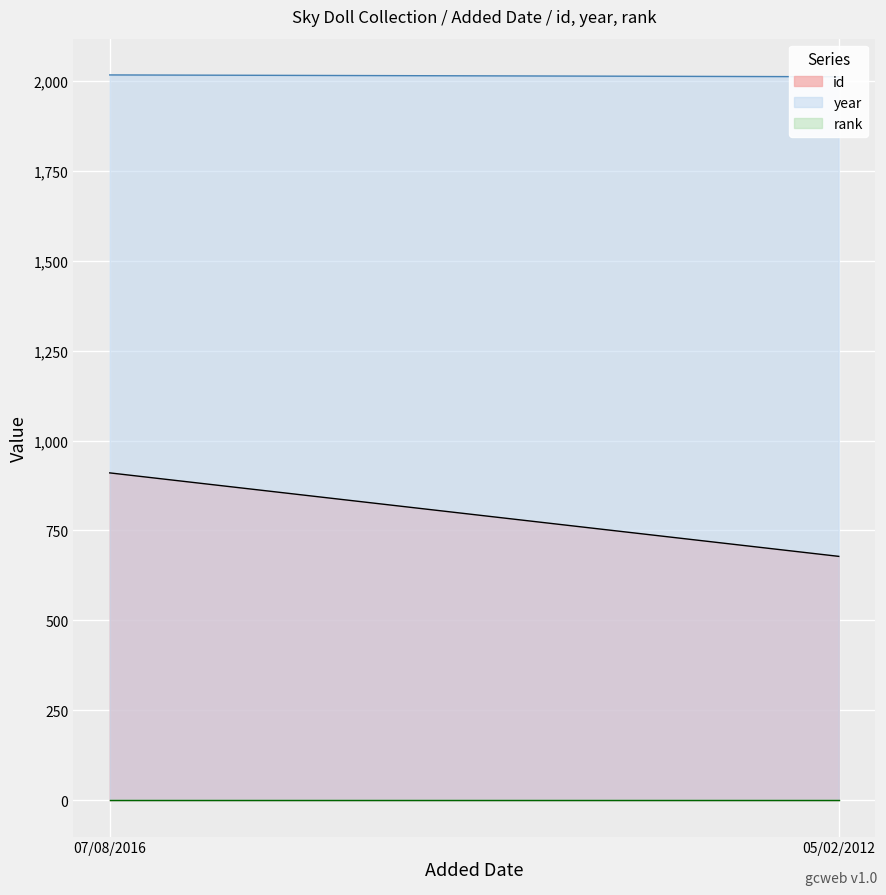

What is the difference between the highest and lowest values at 07/08/2016?

2015